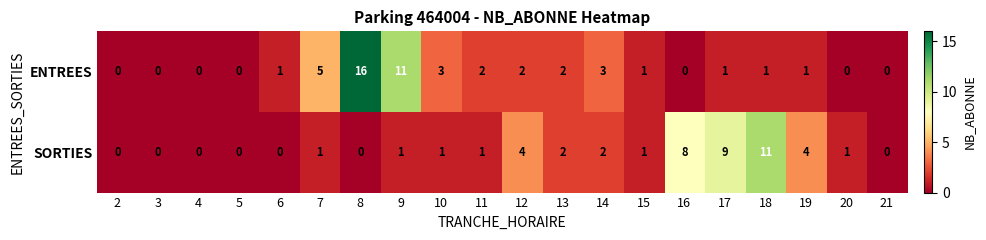

Rank the series by their maximum value, from highest to lowest.

ENTREES, SORTIES